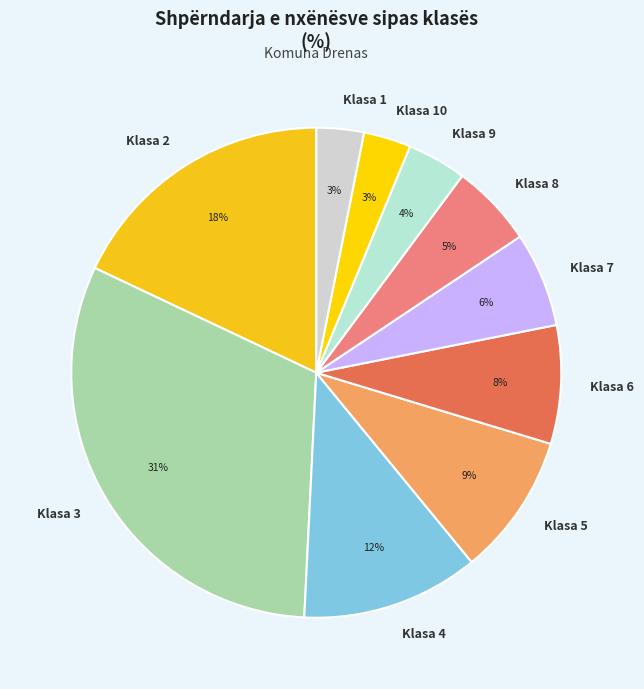

To the nearest percent, what portion does Klasa 2 represent?

18%